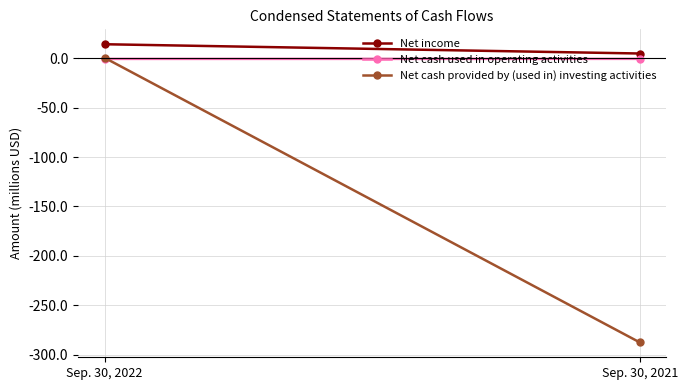

What is the smallest value displayed?

-287.5